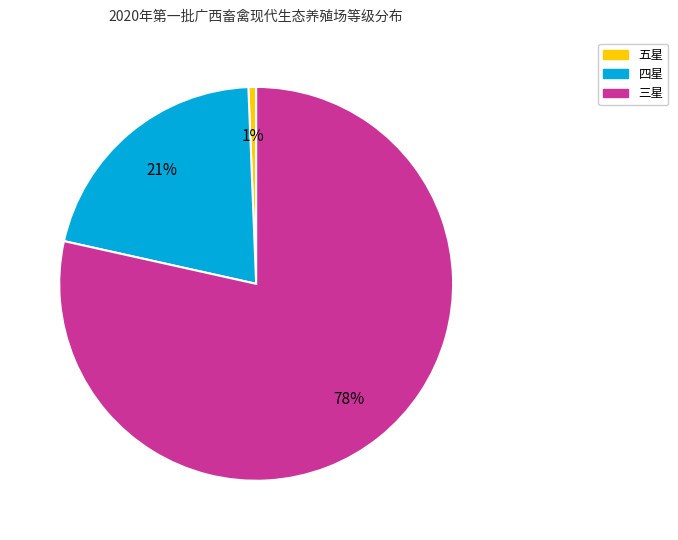

To the nearest percent, what percentage of the pie is 四星?

21%